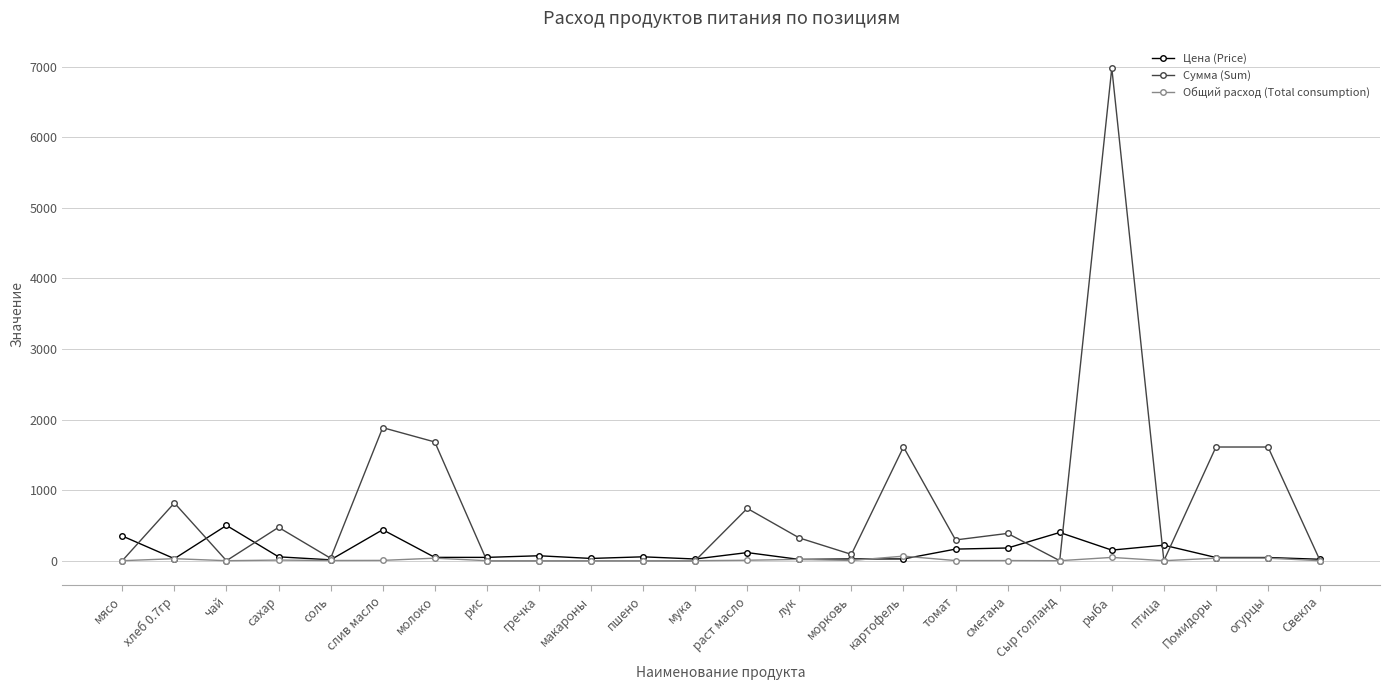

True or false: Сумма (Sum) has more than 0 points higher than both neighbors.

True